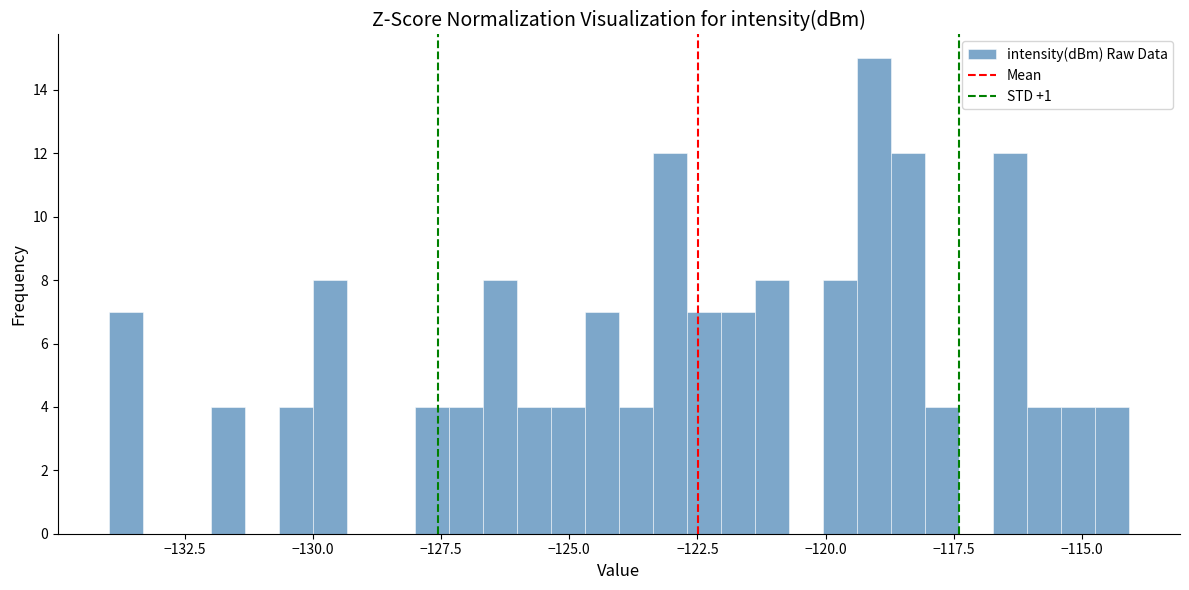

Around what value on the x-axis is the tallest bar? Give the approximate position of its centre, as read against the axis.

-119.0